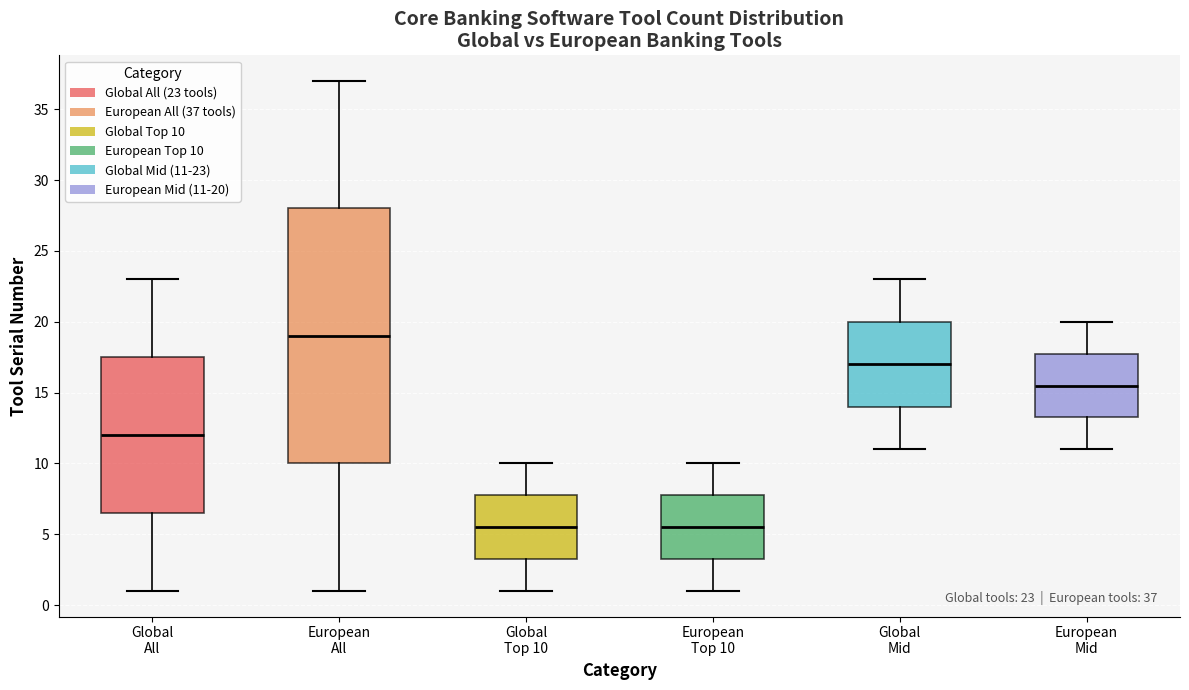

Which box has the highest median line?

European All